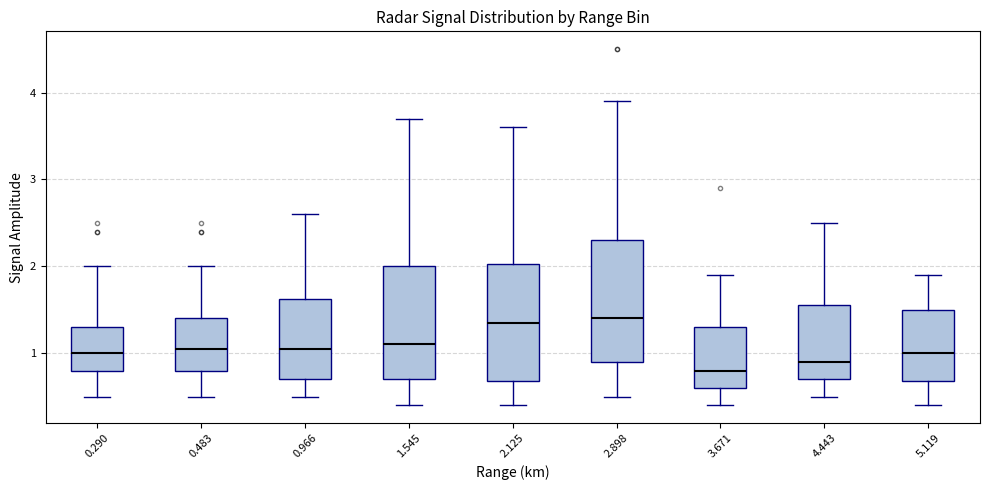

Reading left to right, read every box against the y-axis: the position of its median line, the range the box covers, and the ends of its whiskers. The values are not printed on the chart, so give them approximately, as read against the axis.

0.290: median 1.0, box 0.8 to 1.3, whiskers 0.5 to 2.0
0.483: median 1.1, box 0.8 to 1.4, whiskers 0.5 to 2.0
0.966: median 1.1, box 0.7 to 1.6, whiskers 0.5 to 2.6
1.545: median 1.1, box 0.7 to 2.0, whiskers 0.4 to 3.7
2.125: median 1.4, box 0.7 to 2.0, whiskers 0.4 to 3.6
2.898: median 1.4, box 0.9 to 2.3, whiskers 0.5 to 3.9
3.671: median 0.8, box 0.6 to 1.3, whiskers 0.4 to 1.9
4.443: median 0.9, box 0.7 to 1.6, whiskers 0.5 to 2.5
5.119: median 1.0, box 0.7 to 1.5, whiskers 0.4 to 1.9